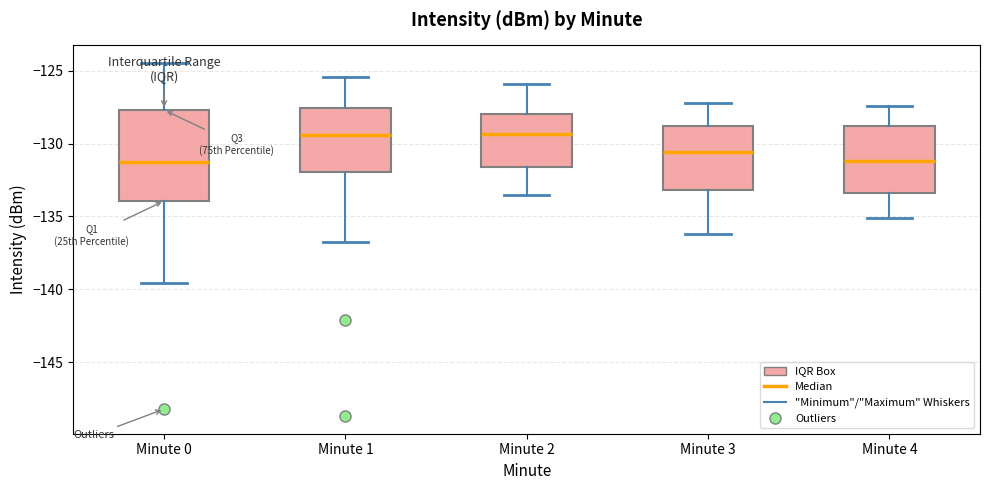

Where does the lower whisker of the box for Minute 0 end on the y-axis? The values are not printed on the chart, so give them approximately, as read against the axis.

-139.5